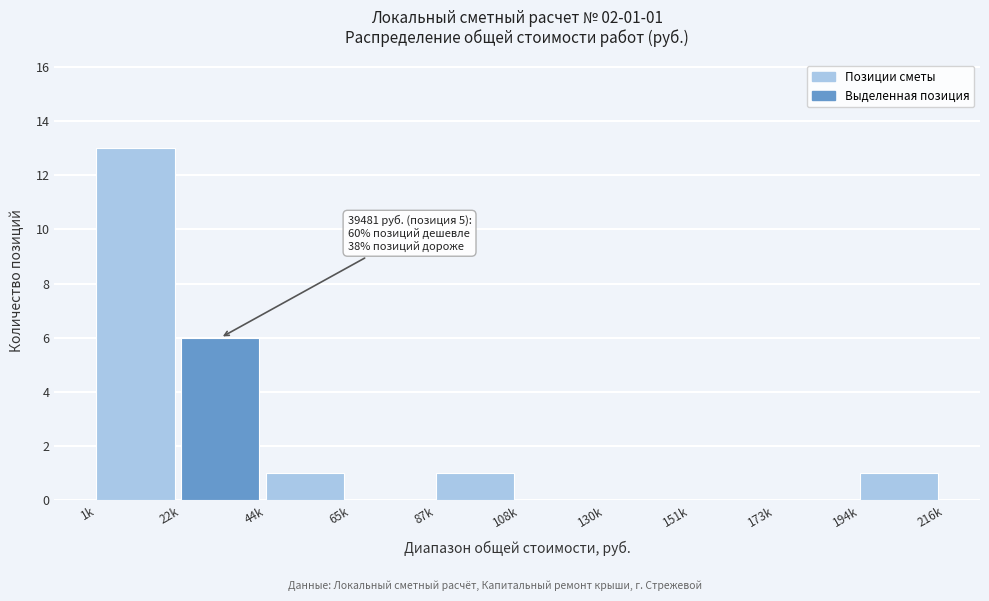

Reading right to left, extract all data points from this chart.

194k=1	173k=0	151k=0	130k=0	108k=0	87k=1	65k=0	44k=1	22k=6	1k=13